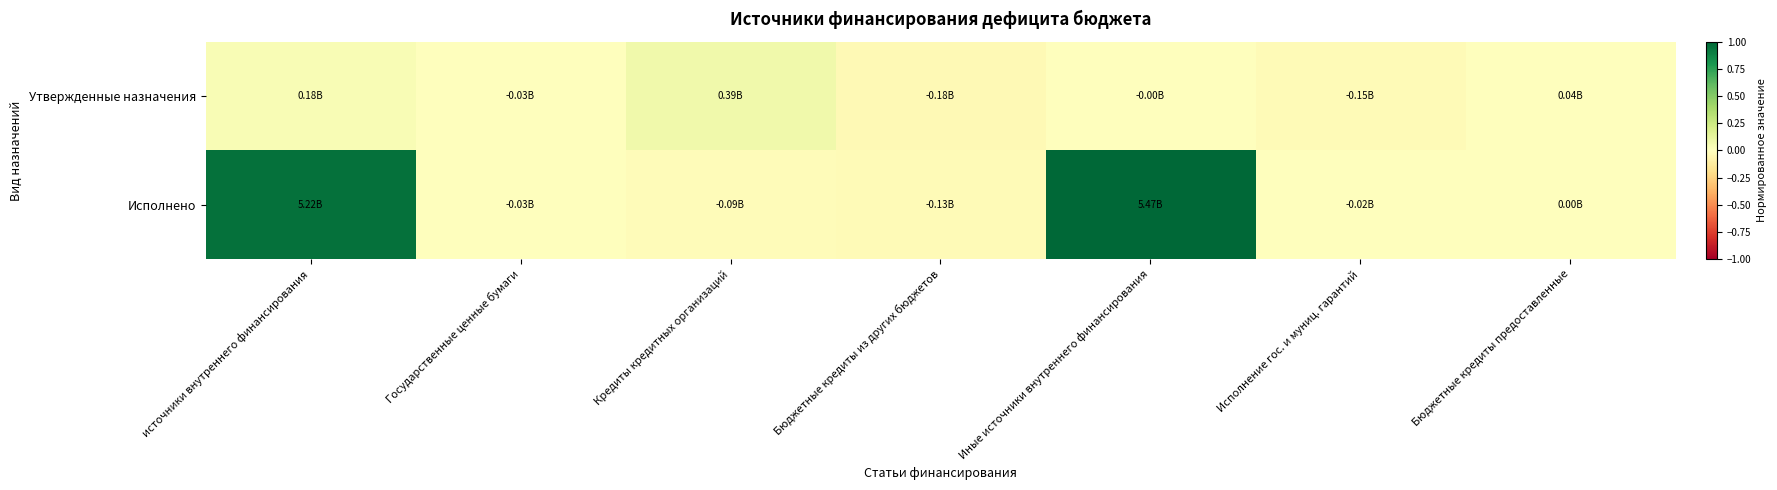

At источники внутреннего финансирования, list the series in order from largest to smallest.

Исполнено, Утвержденные назначения